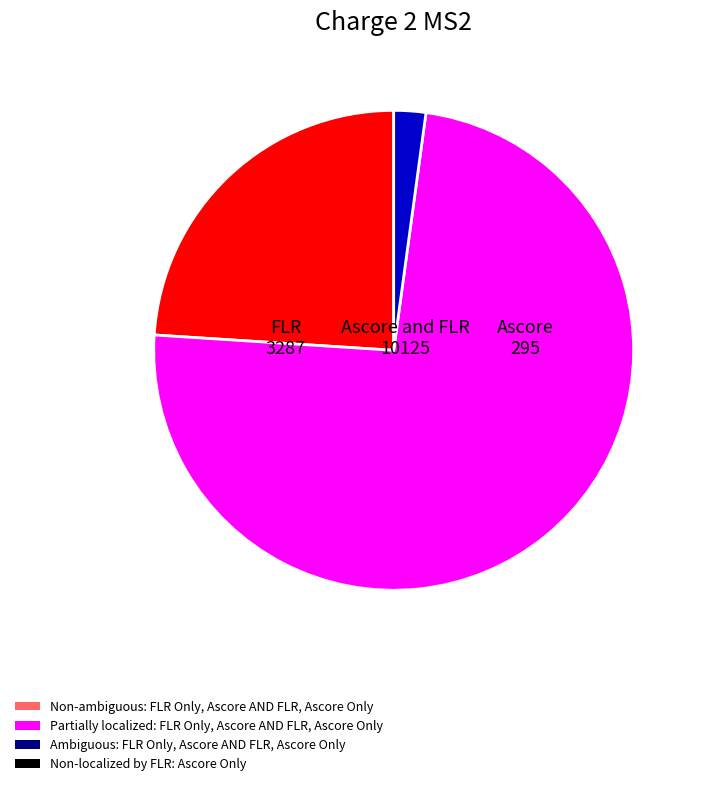

Does any single category account for the majority?

Yes